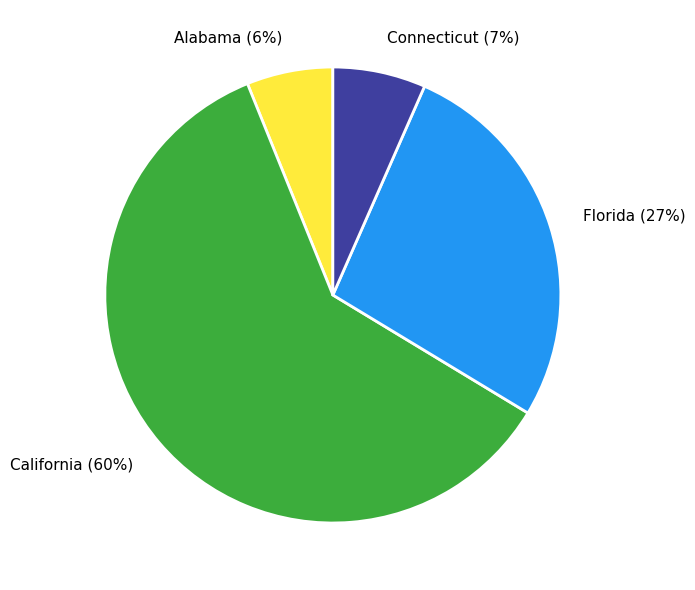

To the nearest percent, what is the average slice percentage?

25%